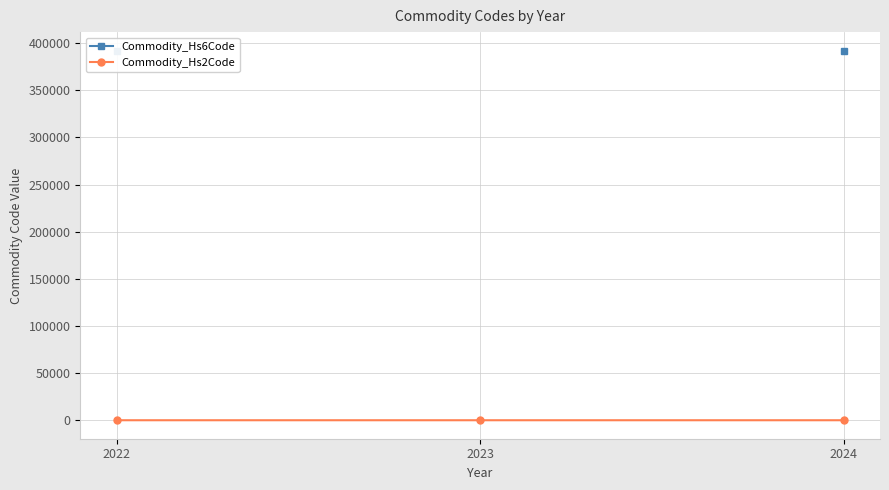

What is the average value of the Commodity_Hs2Code series?

39